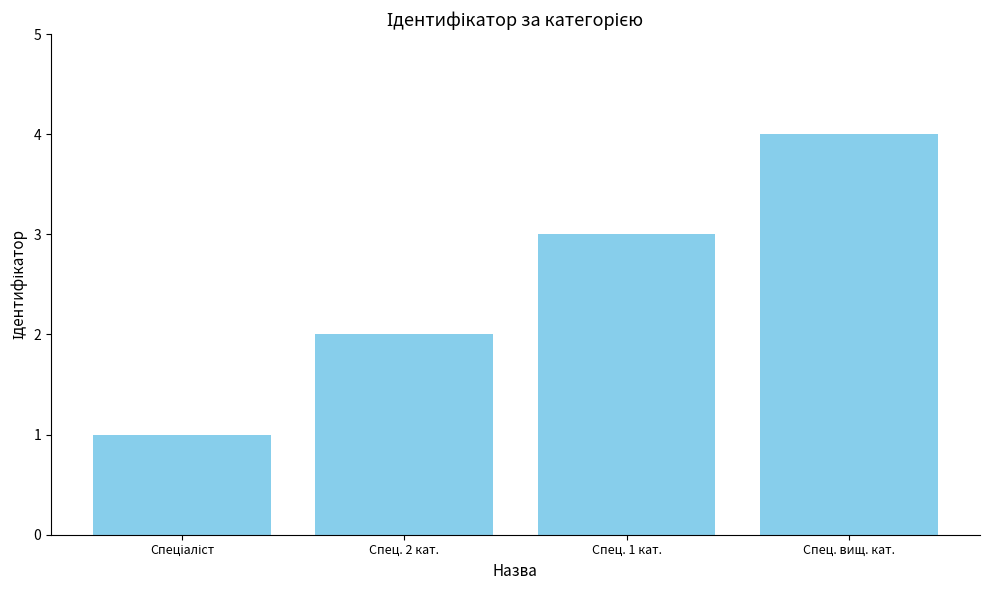

What is the change in value from Спец. 2 кат. to Спец. 1 кат.?

+1